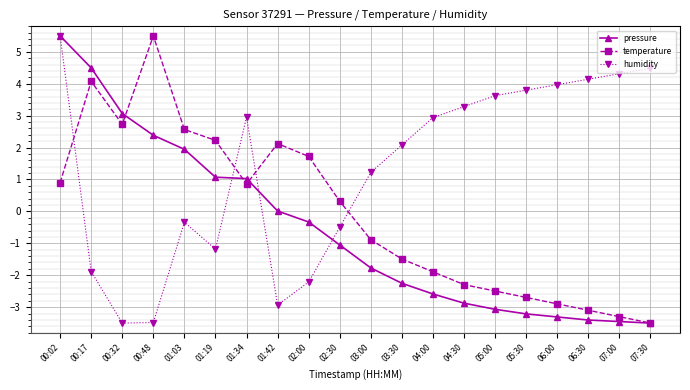

What is the sum of all humidity values?

26.3